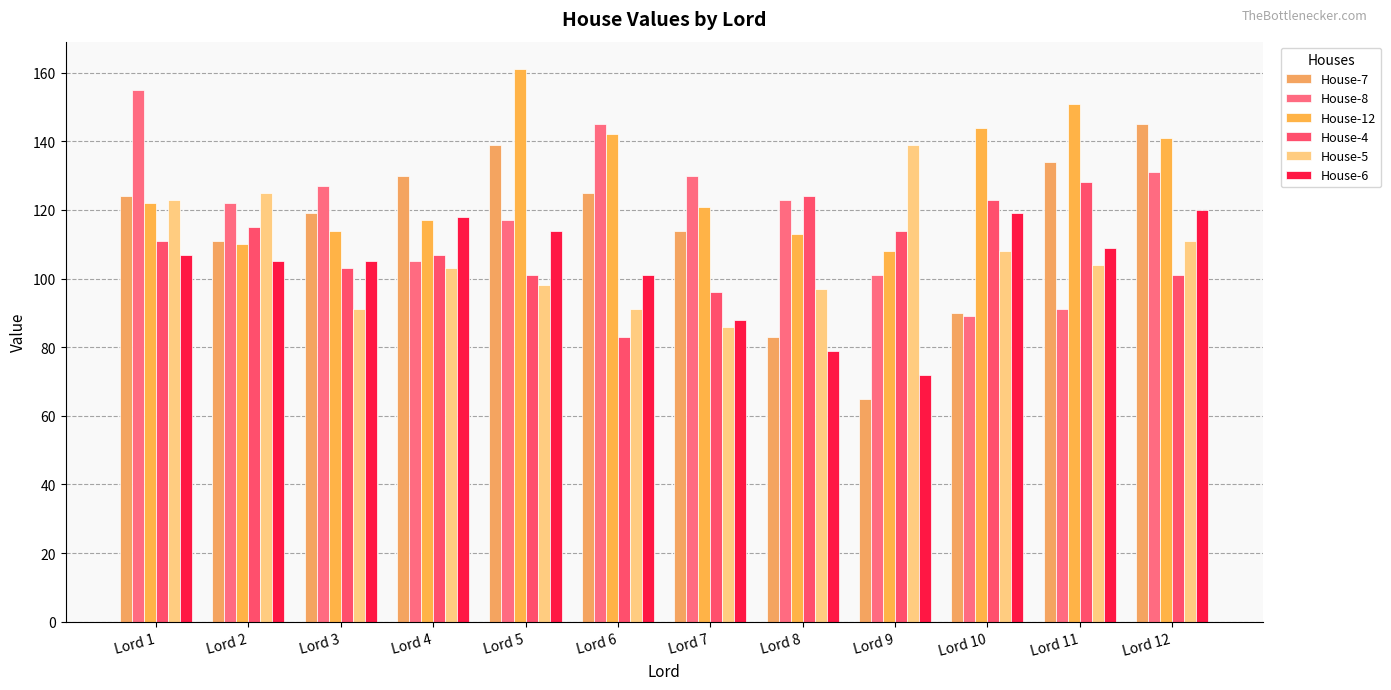

What is the difference between the maximum and minimum values in the House-12 series?

53